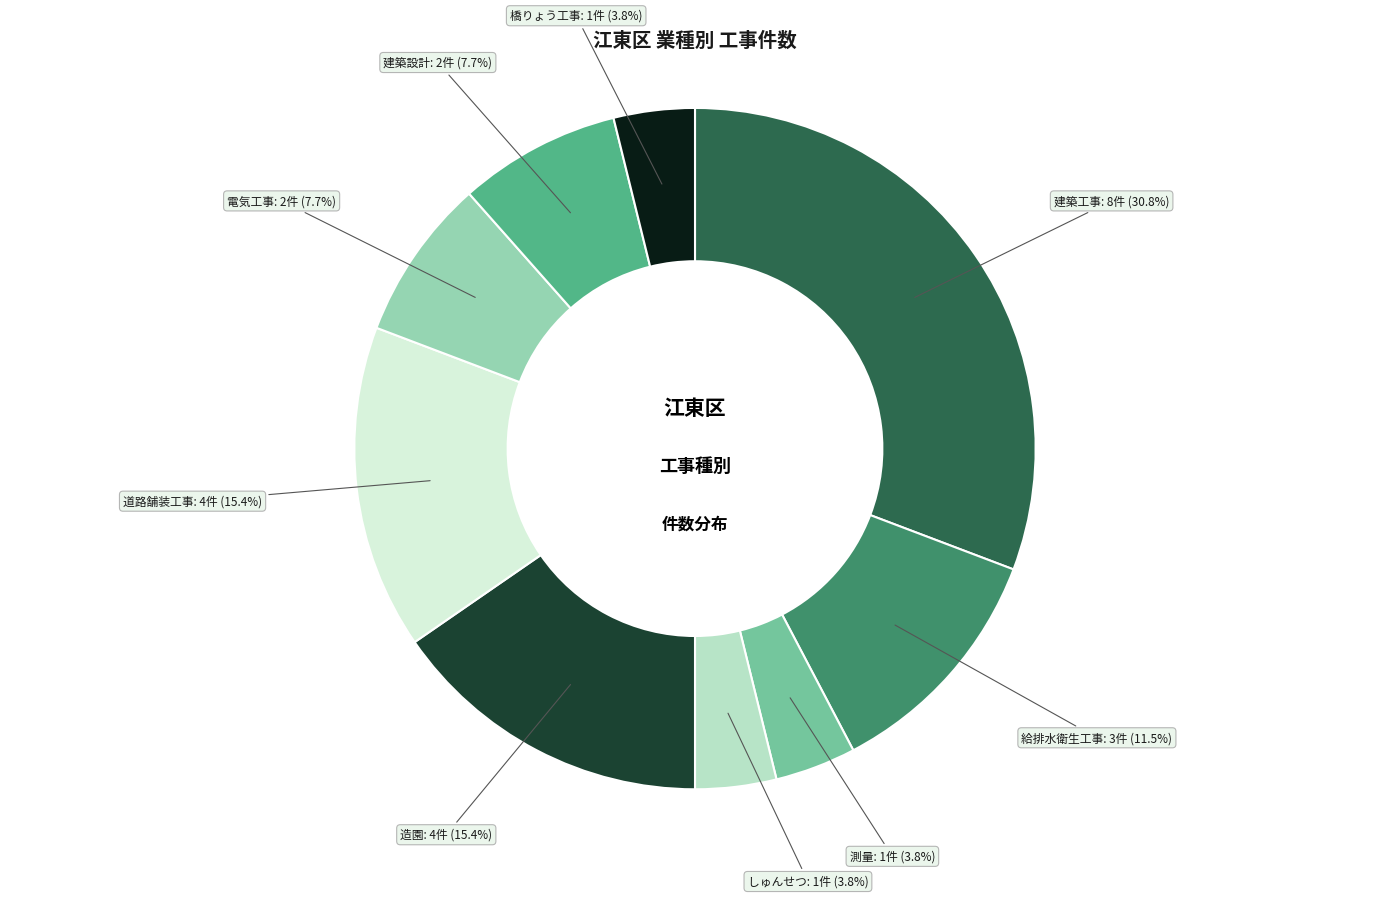

Does any single category account for the majority?

No